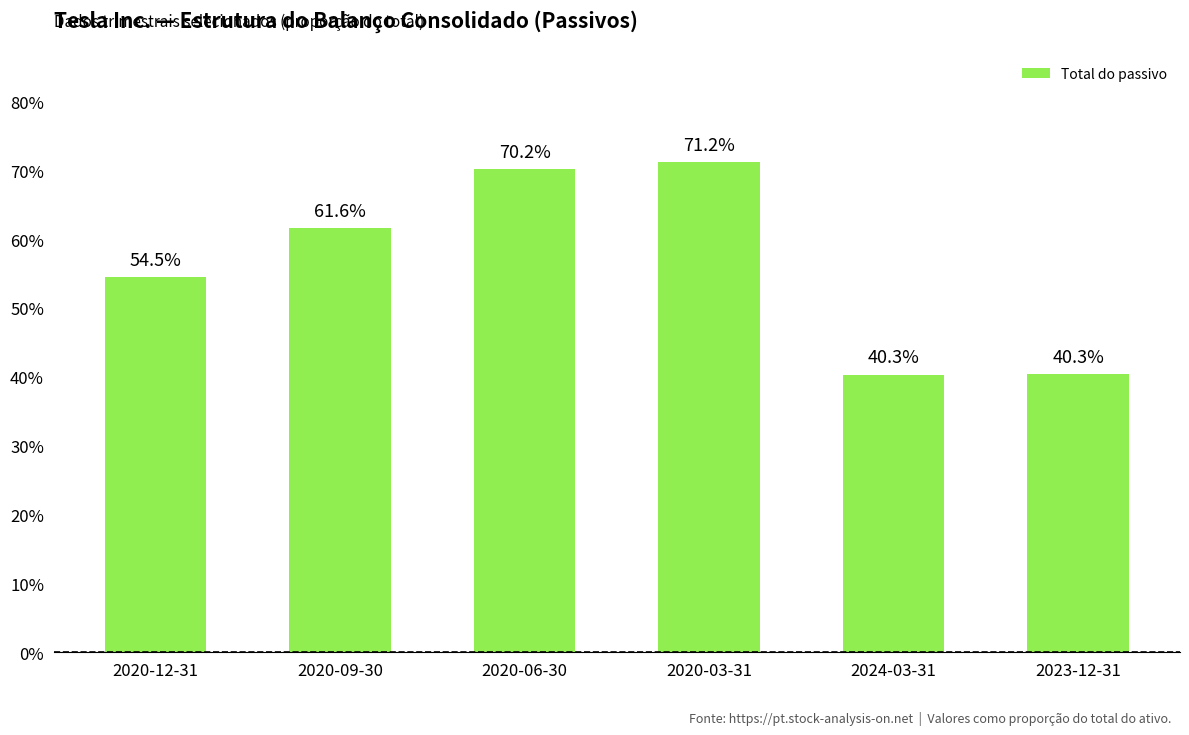

How many bars are there in total?

6